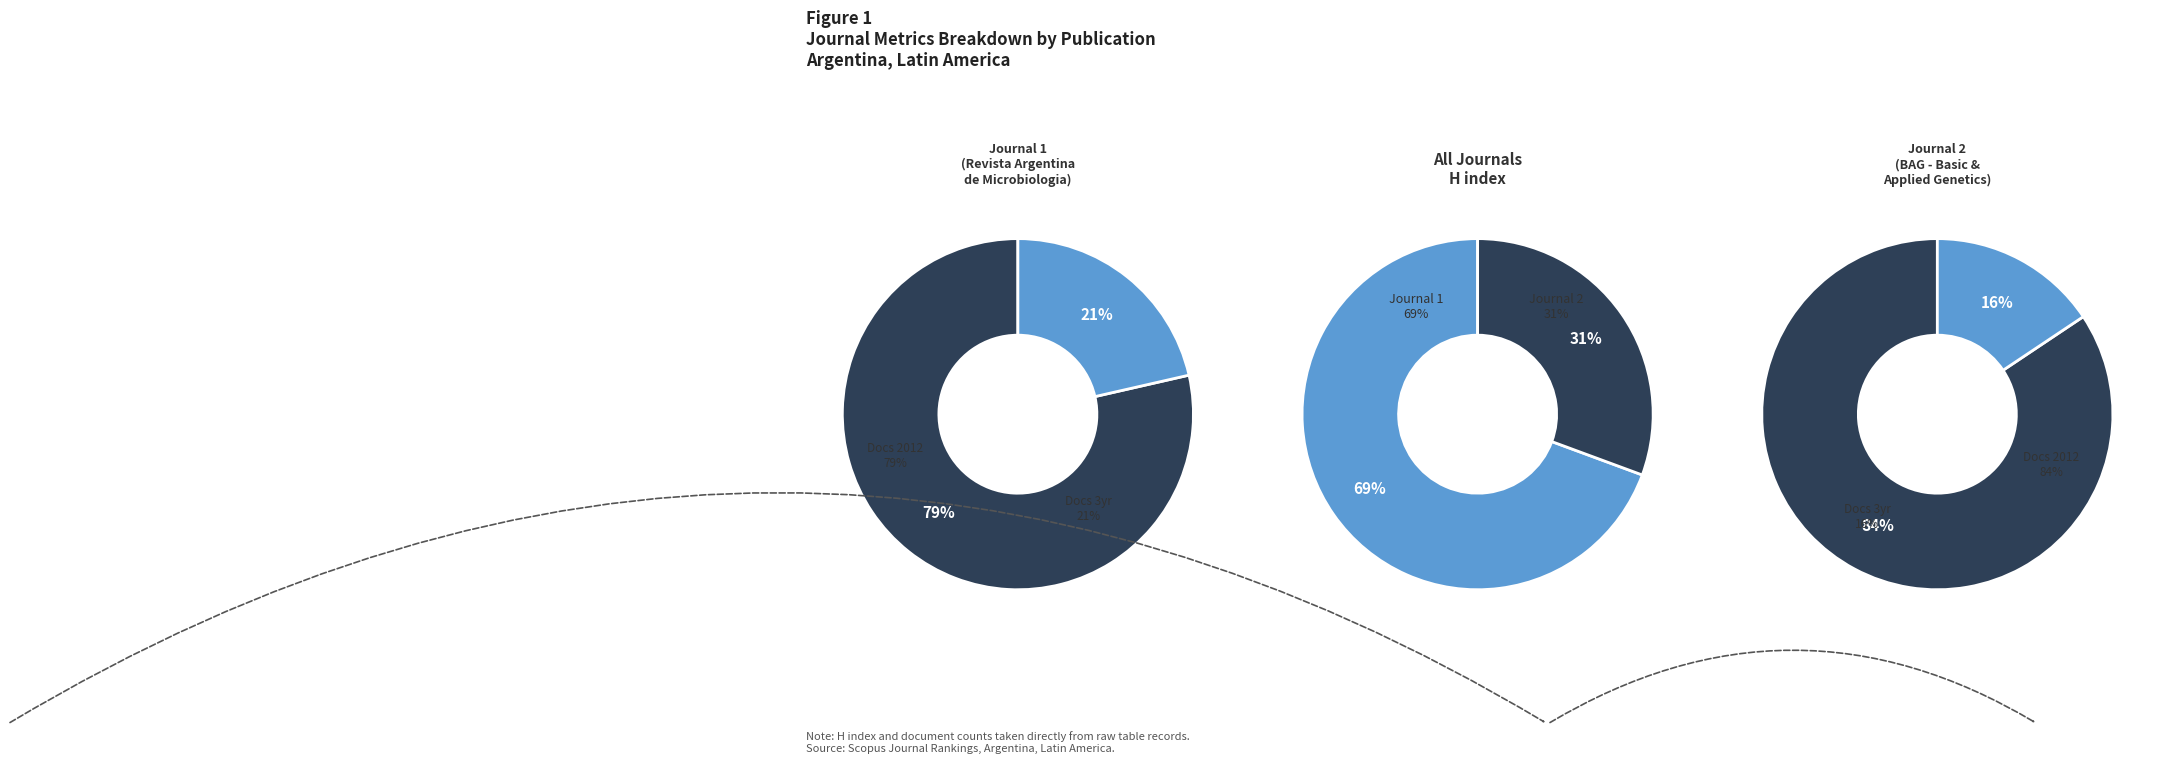

Is the sum of BAG - Journal of Basic and Applied Genetics and Revista Argentina de Microbiologia greater than half?

Yes